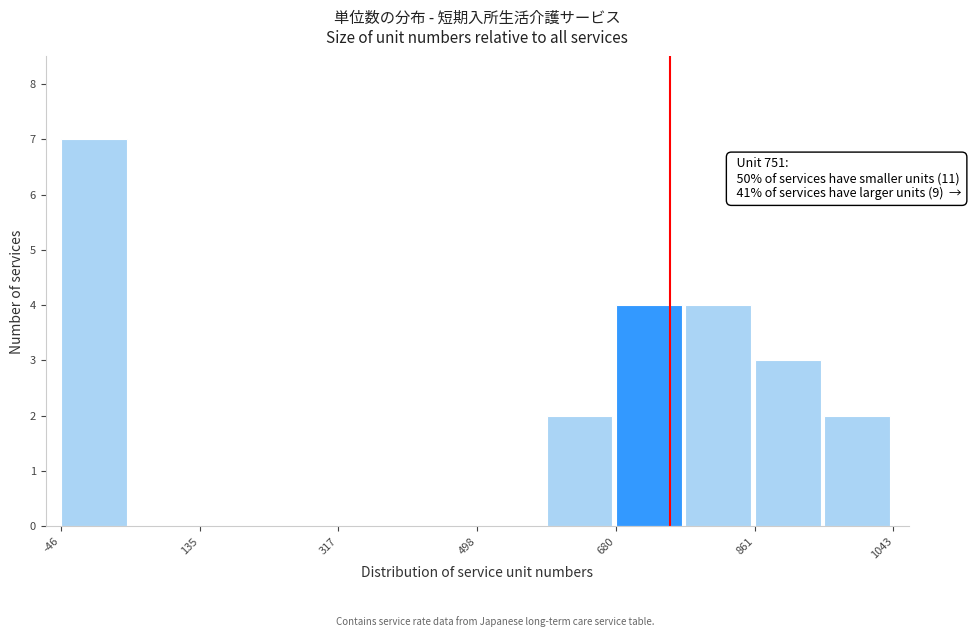

Over which range of the x-axis is the bar tallest?

-40 to 40